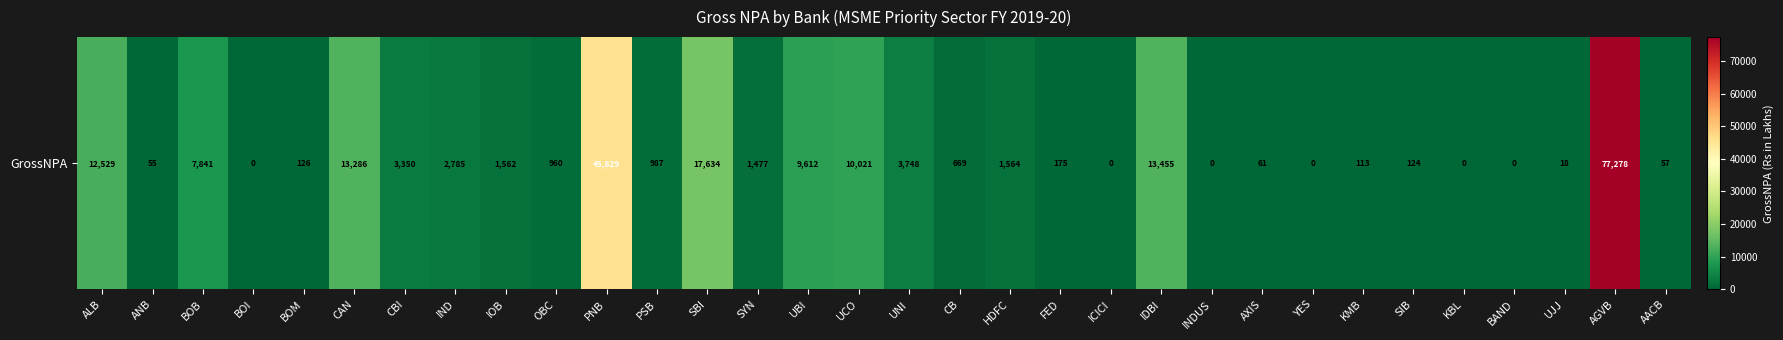

Where does the data first go above 987?

ALB